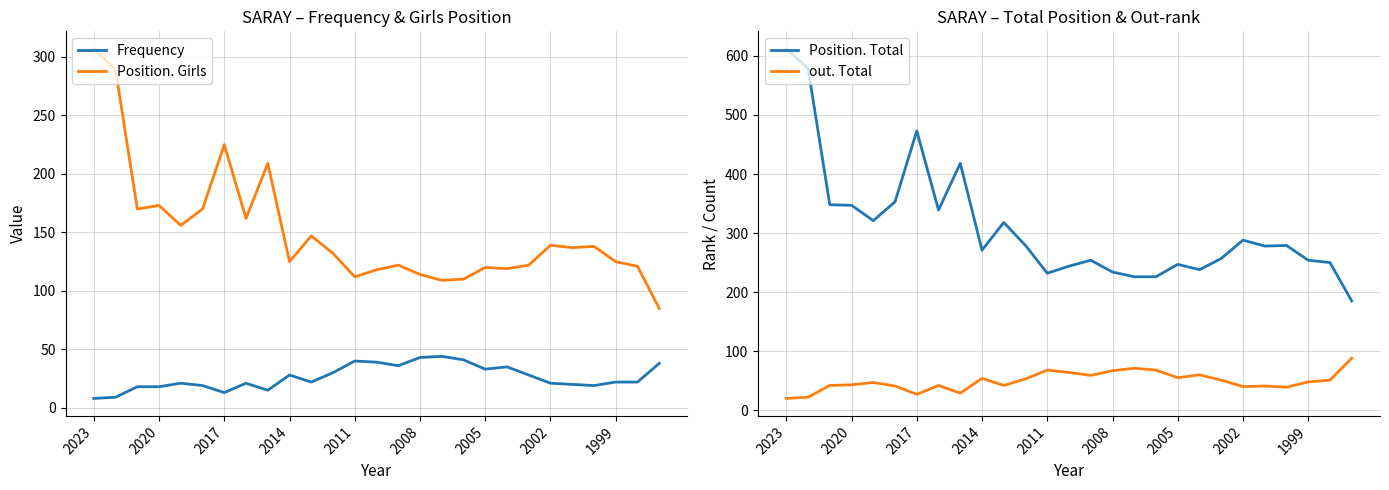

What is the difference between the maximum and minimum values in the Position. Girls series?

222